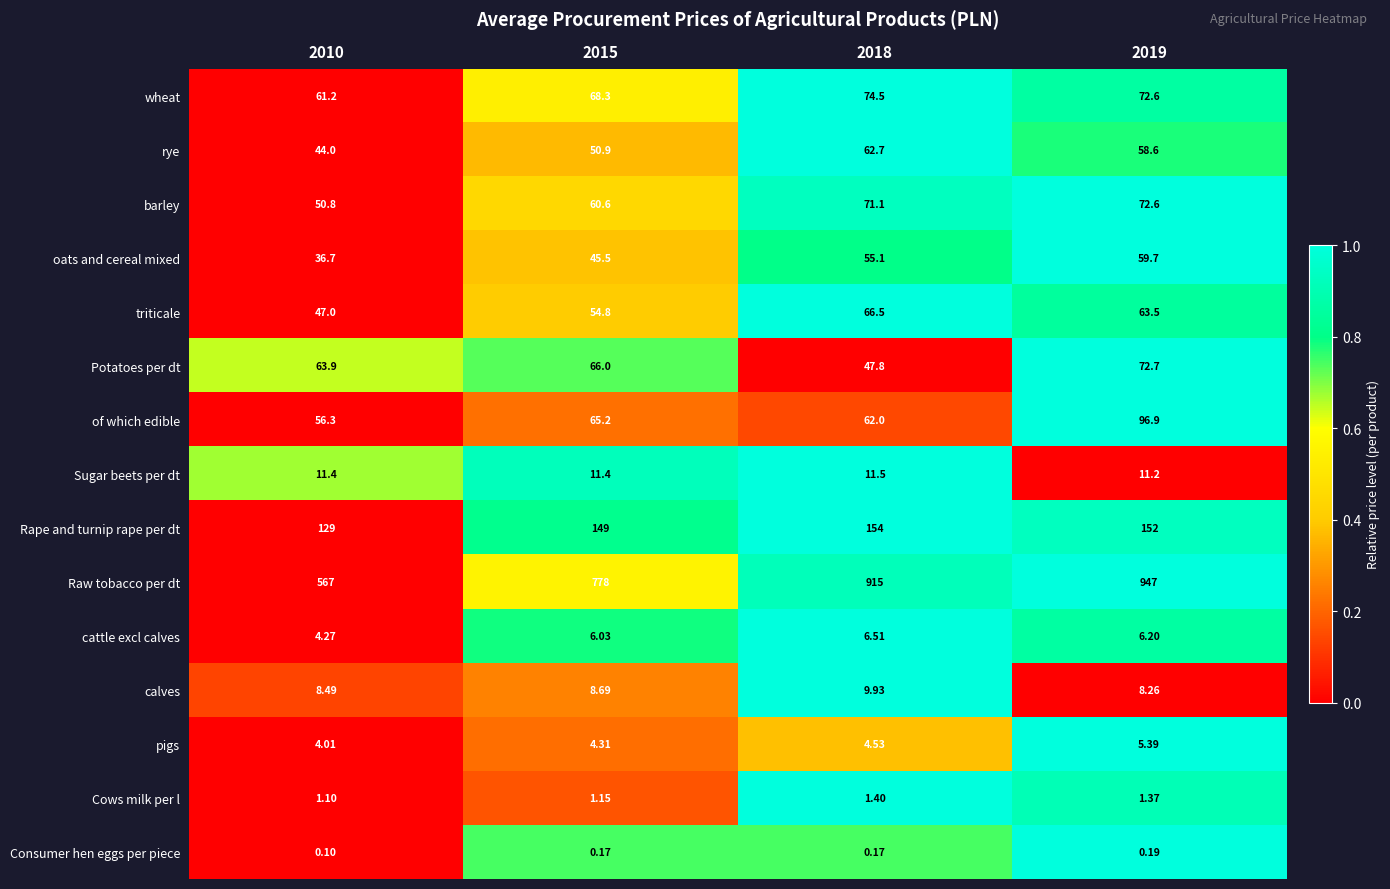

Is the value of Sugar beets per dt at 2015 greater than the value of barley at 2019?

No